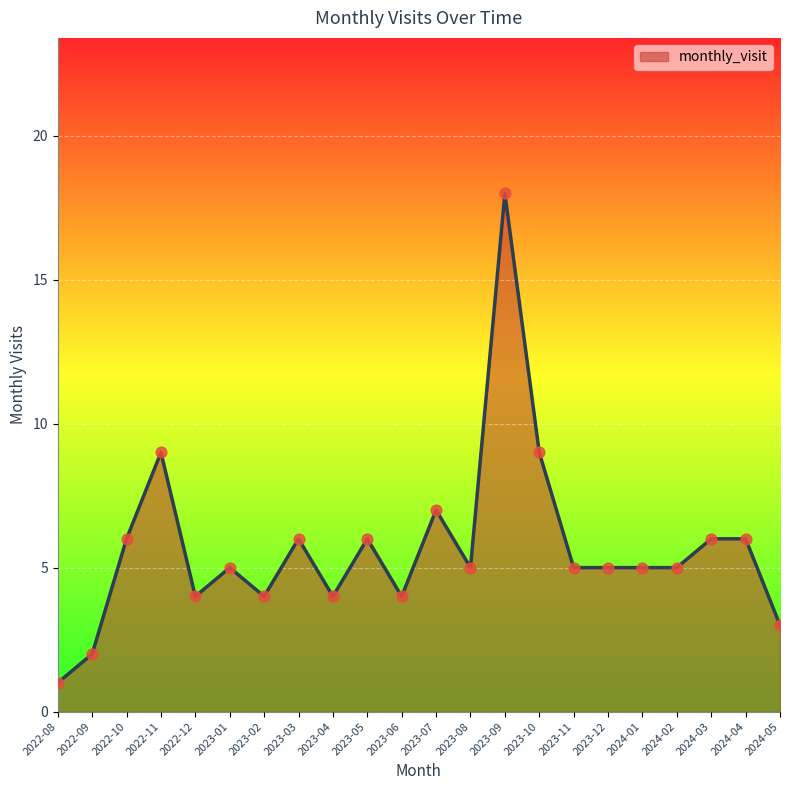

Approximately how many times larger is the value at 2022-11 compared to 2022-12?

2.2